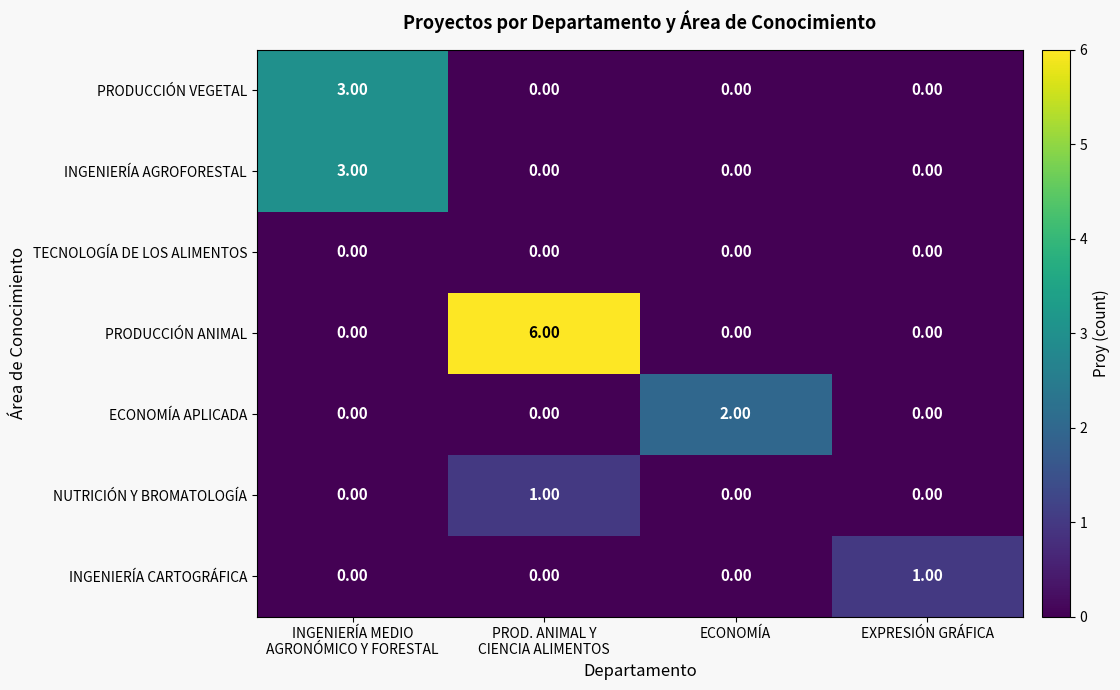

Which series has the largest range (max minus min)?

PRODUCCIÓN ANIMAL